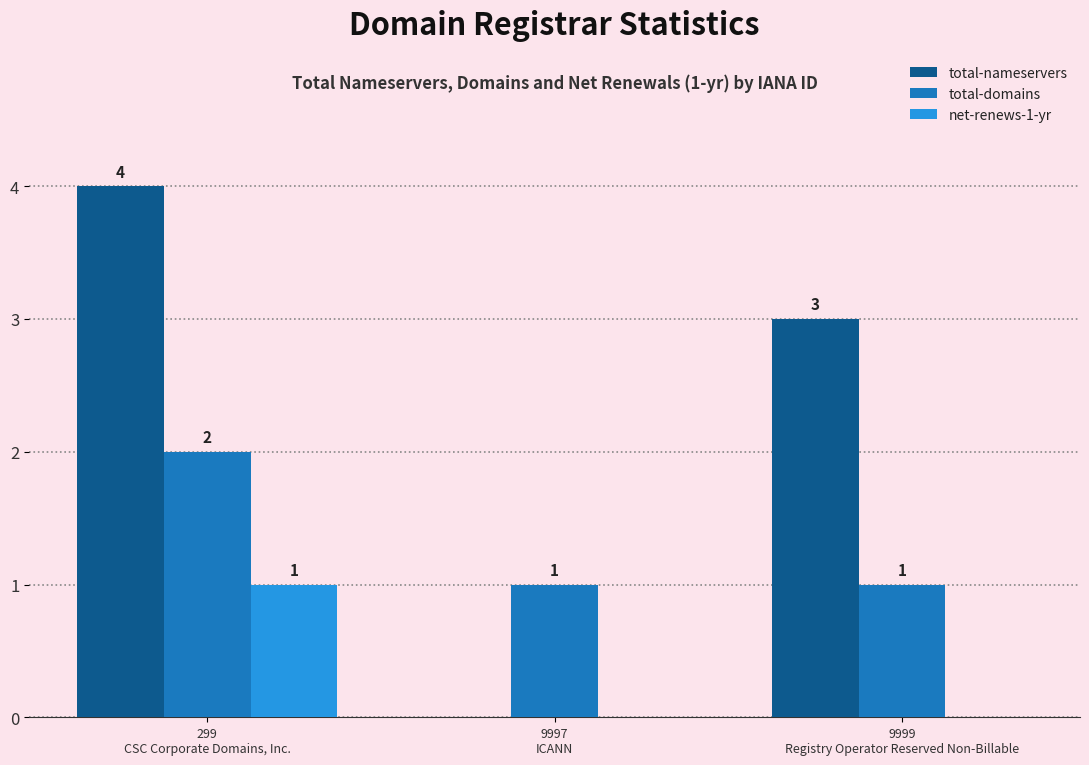

What is the sum of all total-nameservers values?

7